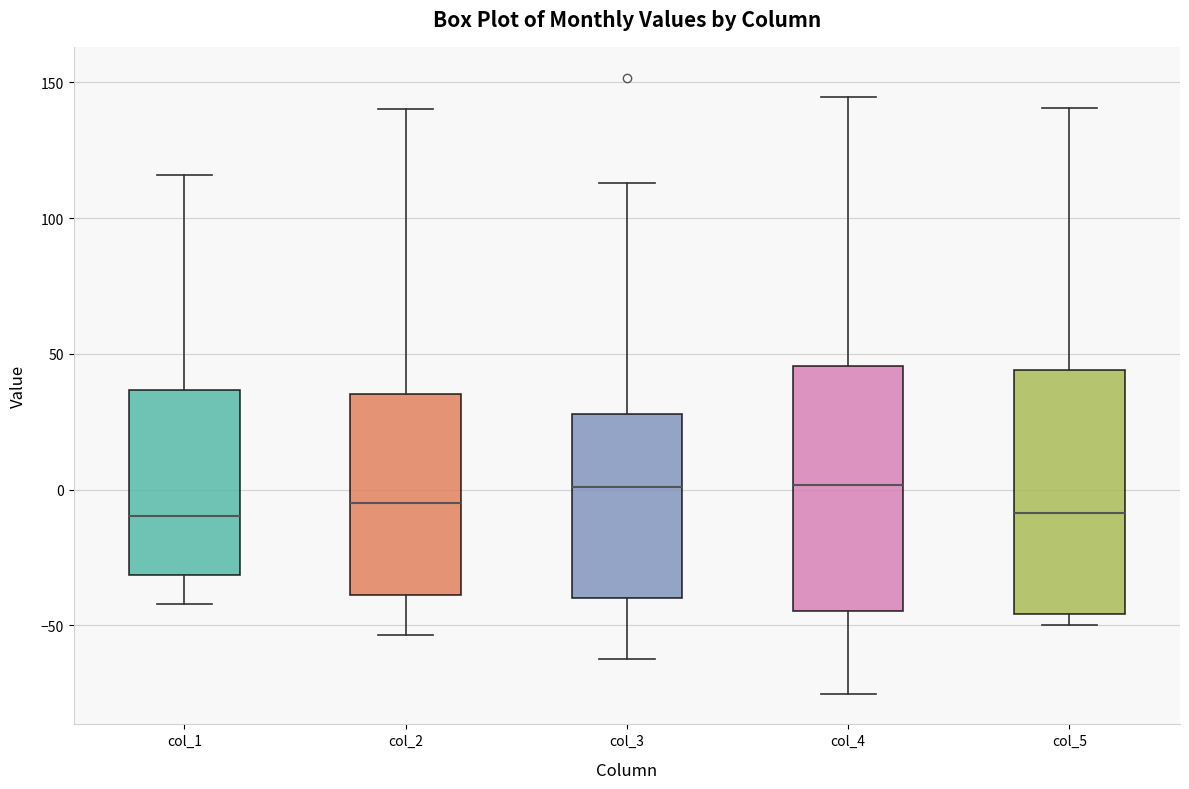

Where does the median line of the box for col_2 sit on the y-axis? The values are not printed on the chart, so give them approximately, as read against the axis.

-5